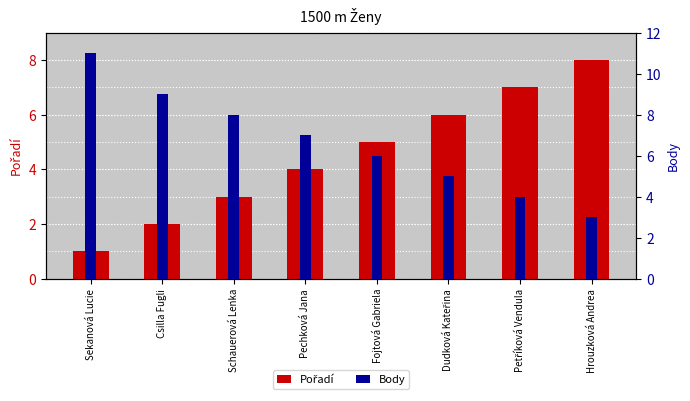

What is the spread (max minus min) of values at Pechková Jana?

3